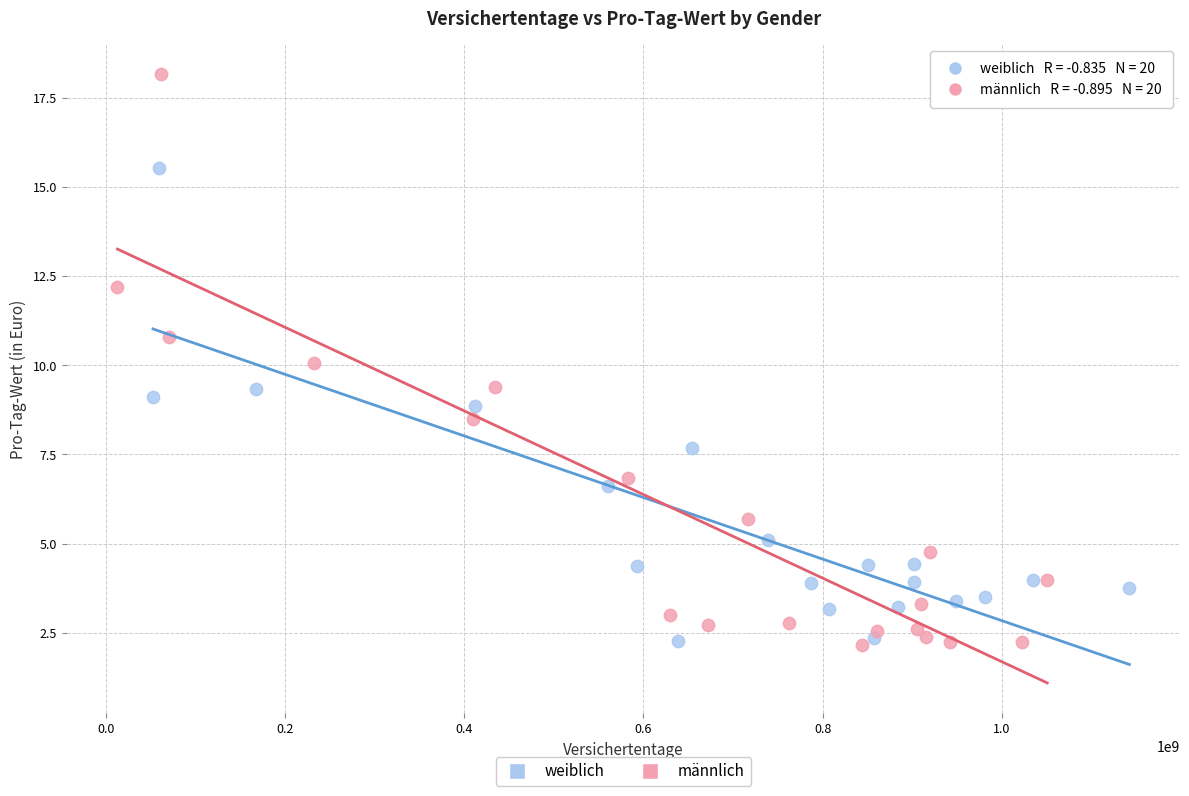

Which series contains the highest Y value?

männlich